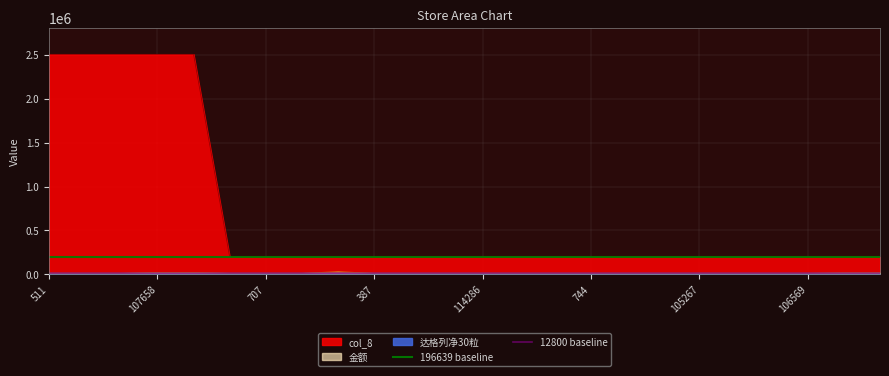

What is the average value of the 12800 baseline series?

12800